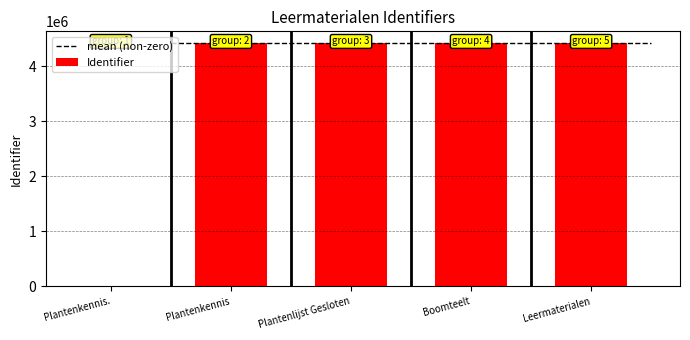

Is it true that the value at Plantenkennis is 4415396?

True